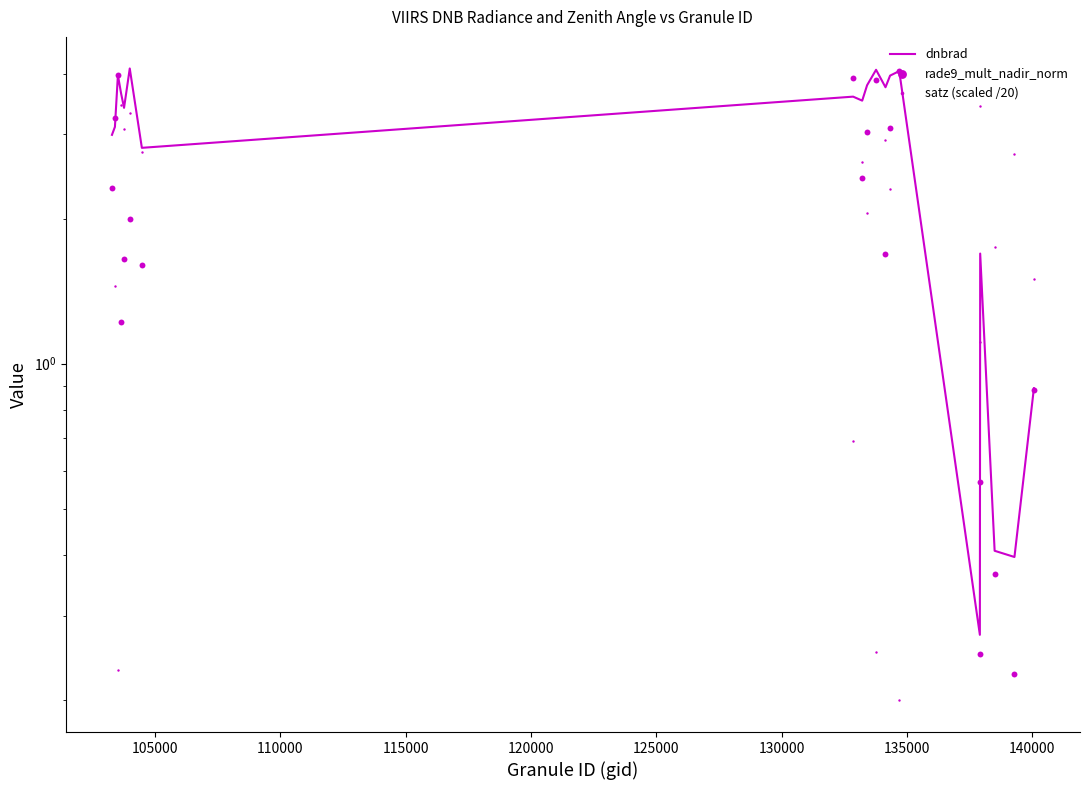

What are all the series names shown in the legend?

dnbrad, rade9_mult_nadir_norm, satz (scaled /20)